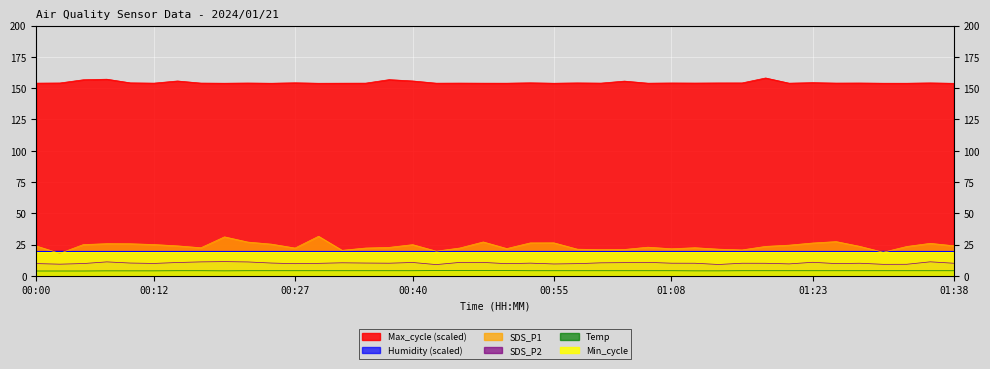

In Max_cycle, how many points are lower than both neighbors (excluding endpoints)?

13